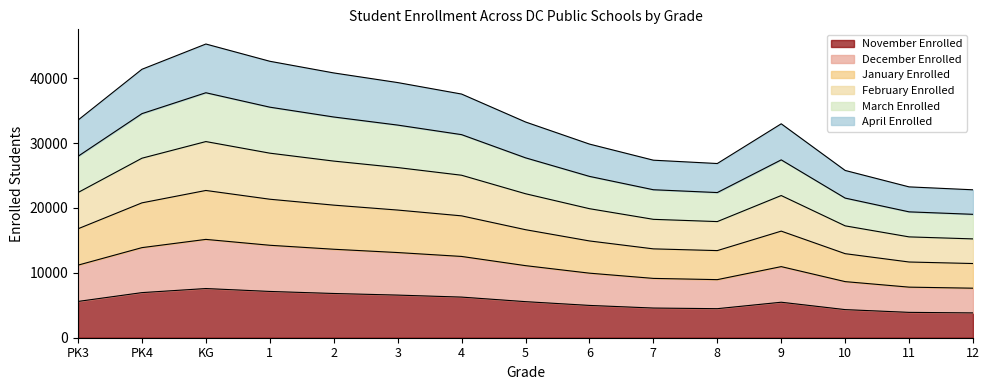

The value of February Enrolled at 6 is 44152. True or false?

False